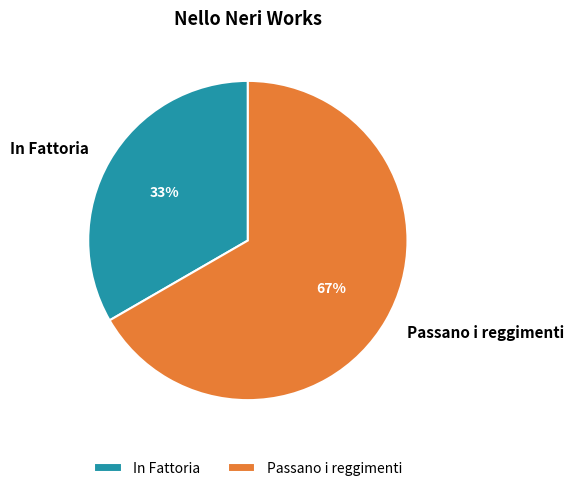

How many segments does this pie chart have?

2